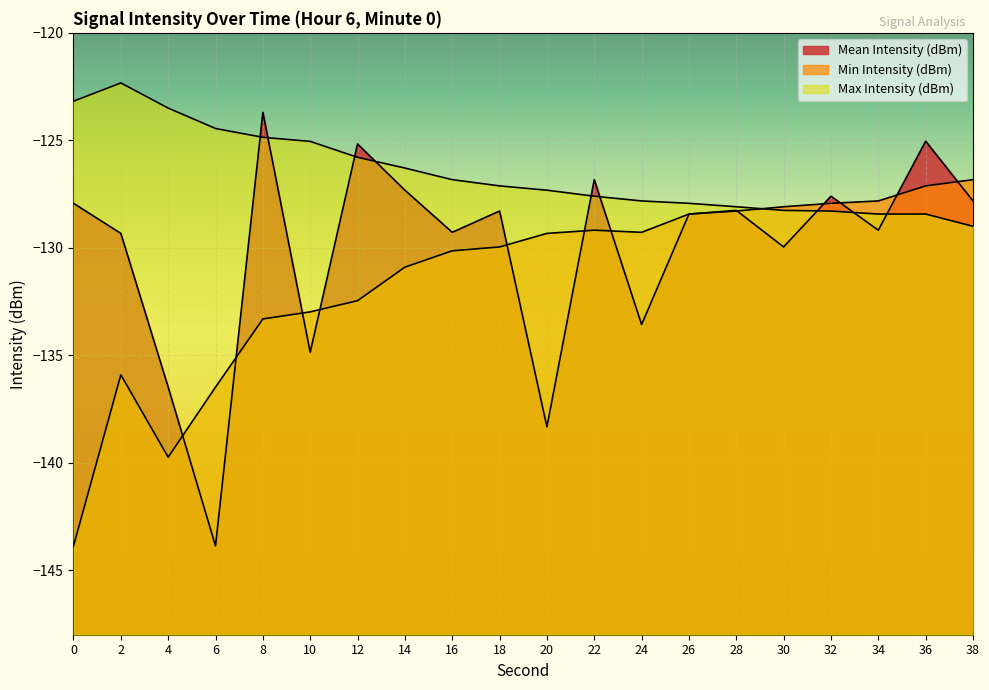

Is the value of Max Intensity (dBm) at 10 greater than the value of Mean Intensity (dBm) at 8?

No